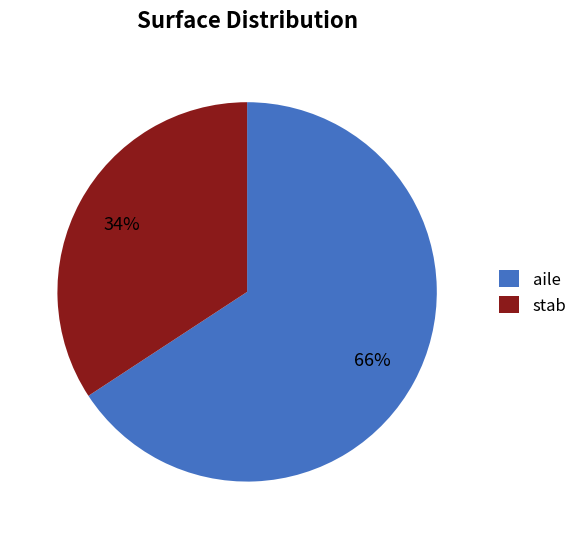

Between aile and stab, which is larger?

aile